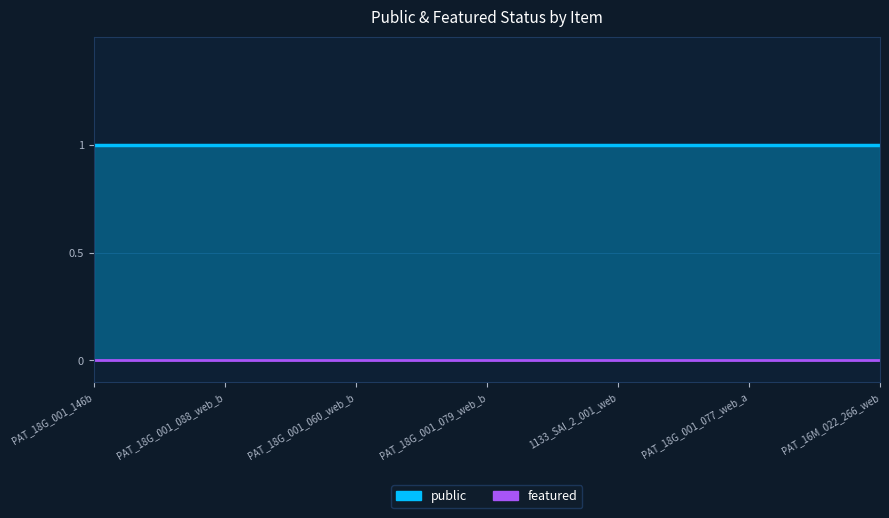

At which category is the sum across all series the highest?

PAT_18G_001_146b